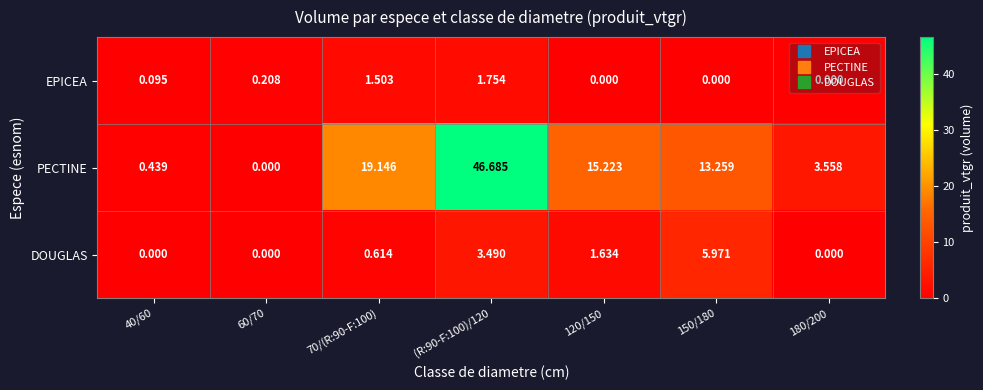

Which series has the largest total across all categories?

PECTINE